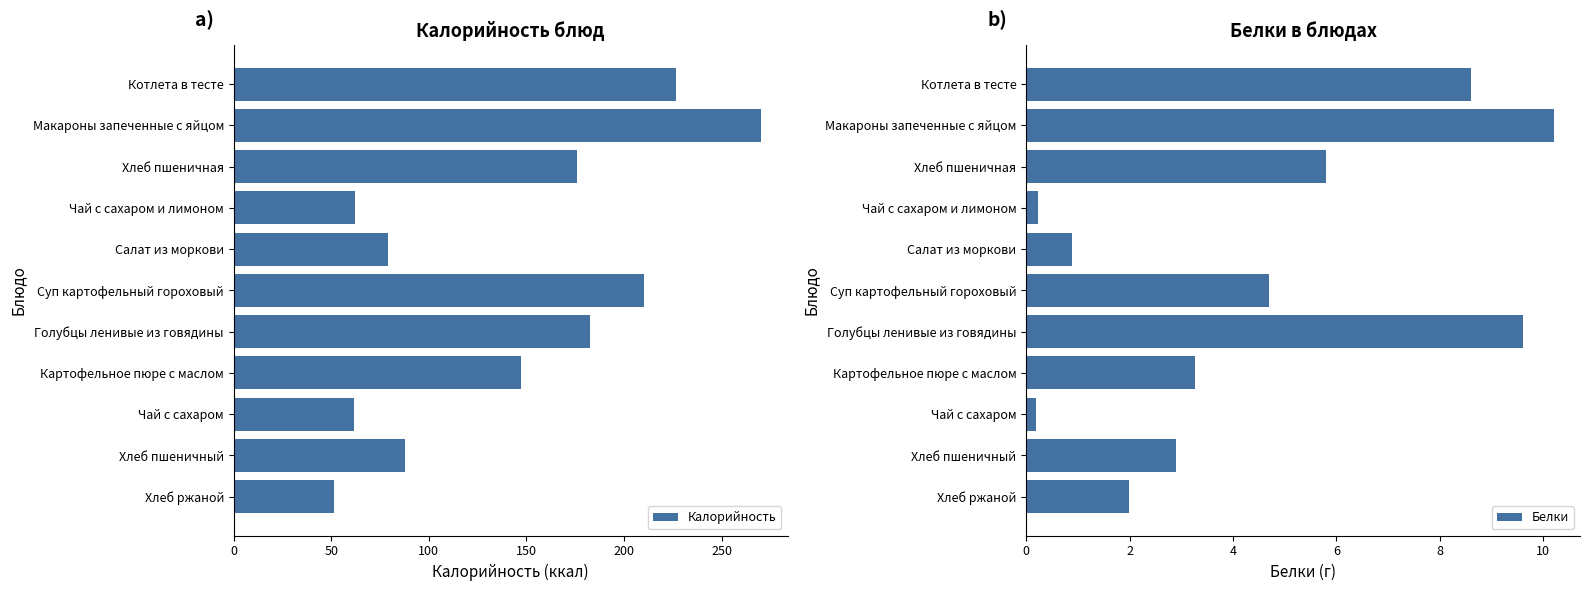

Where is Калорийность nearest to the value 160?

Картофельное пюре с маслом